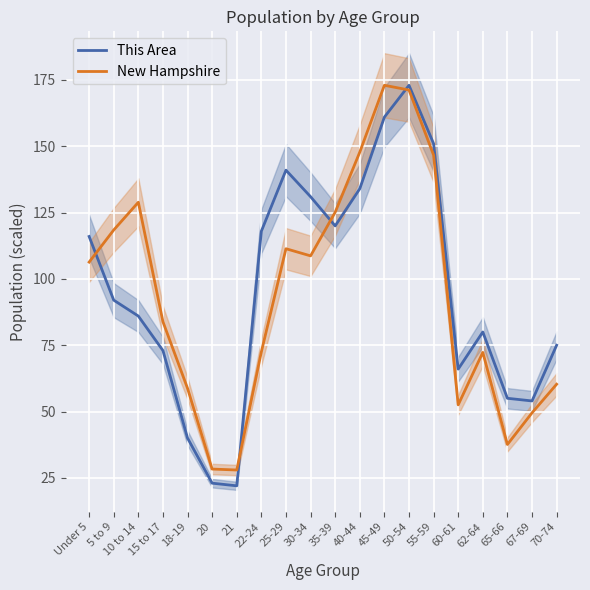

Where does the This Area series first go above 92?

Under 5